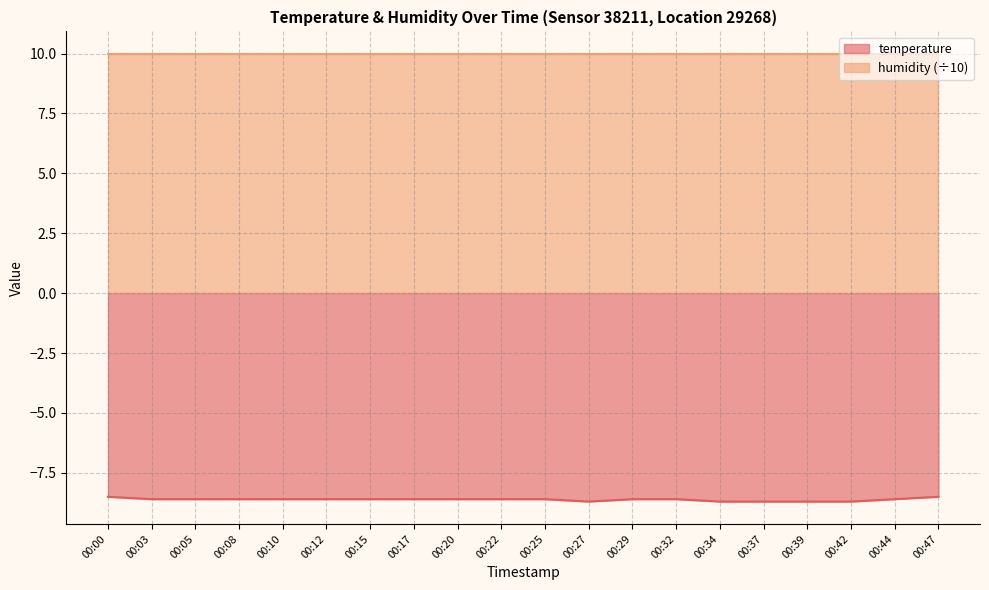

Rank the categories by value from highest to lowest.

00:00, 00:47, 00:03, 00:05, 00:08, 00:10, 00:12, 00:15, 00:17, 00:20, 00:22, 00:25, 00:29, 00:32, 00:44, 00:27, 00:34, 00:37, 00:39, 00:42